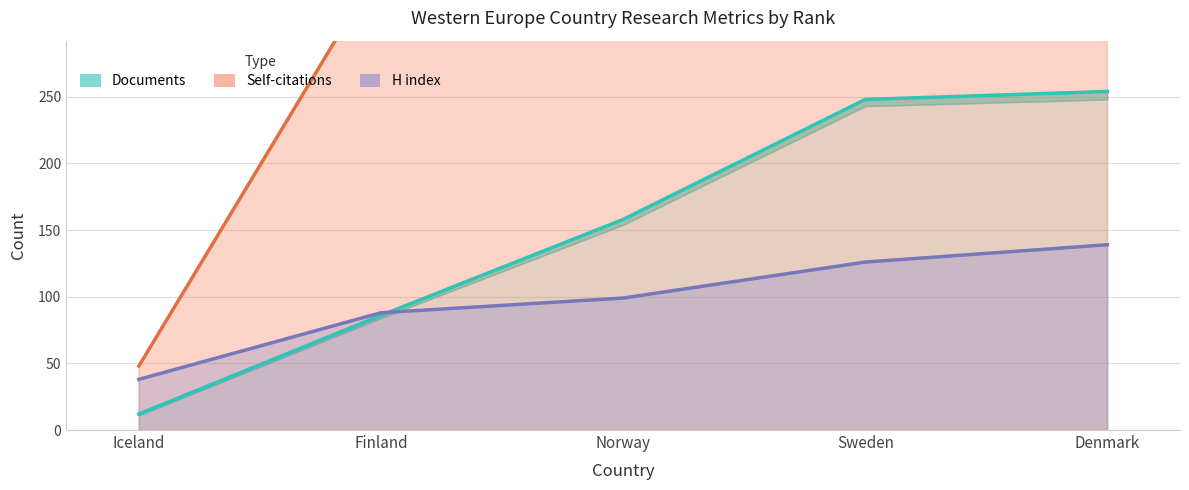

Where is Documents nearest to the value 133?

Norway